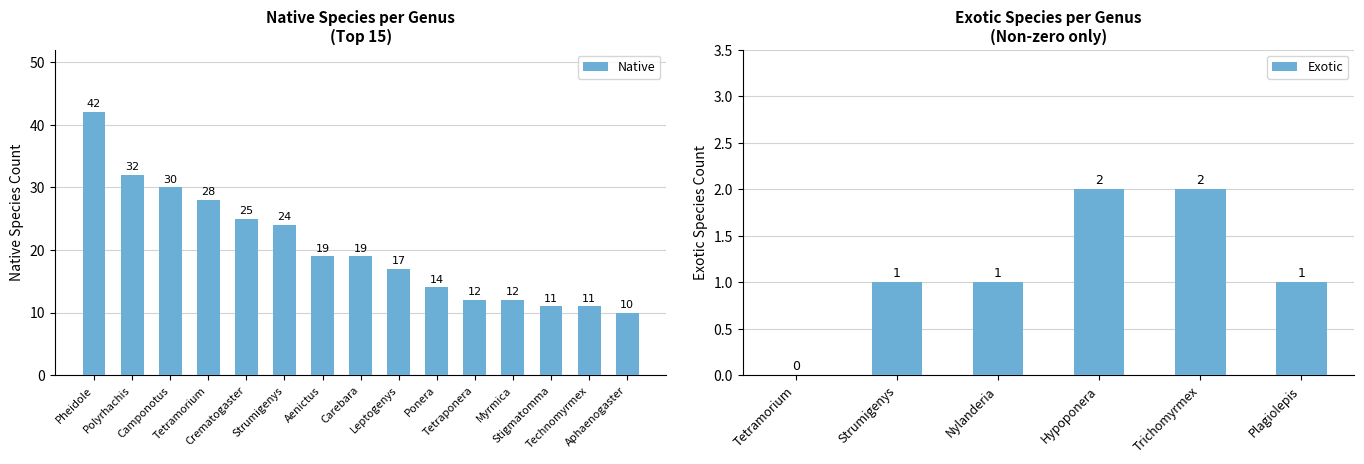

How many data points are less than 19?

7